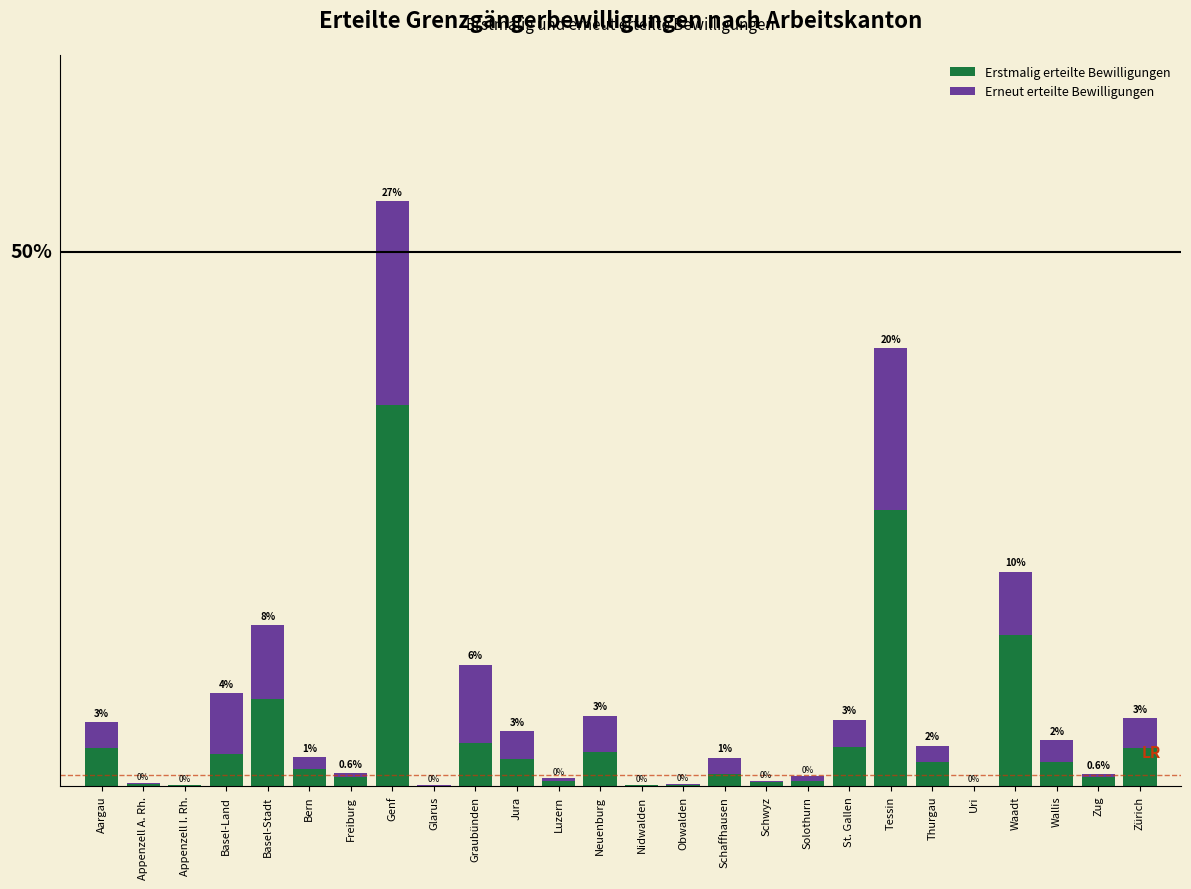

At which category is the sum across all series the highest?

Genf